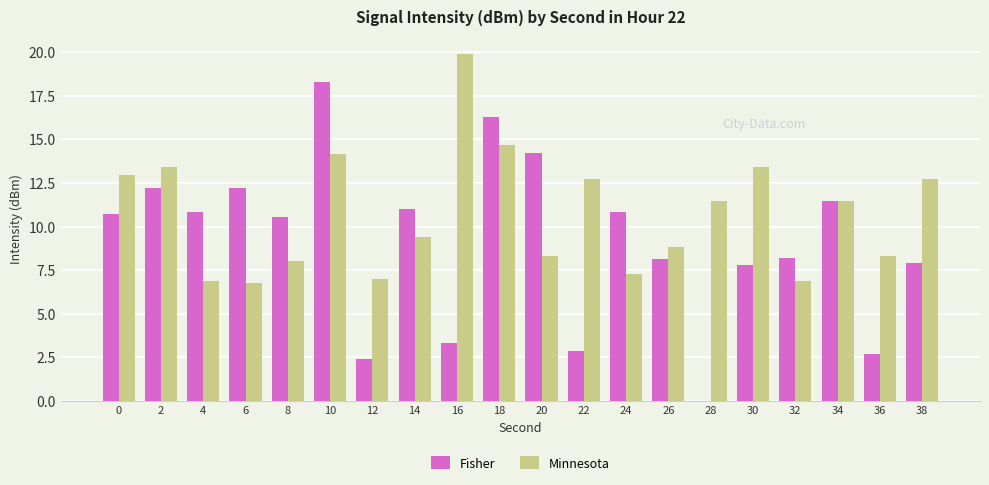

At which category is the sum across all series the highest?

10